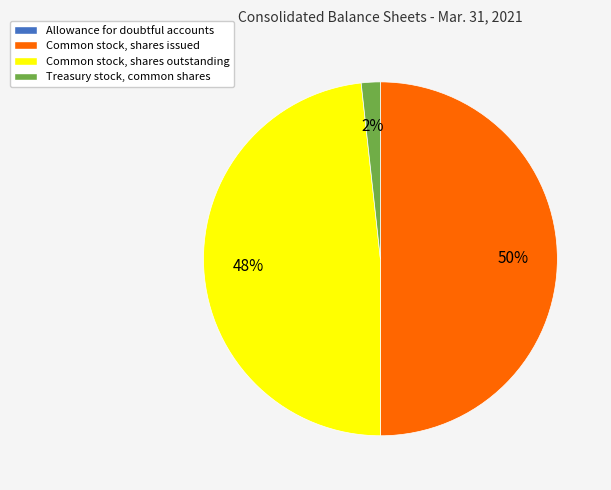

Is it true that Treasury stock, common shares is 15% of the pie?

False